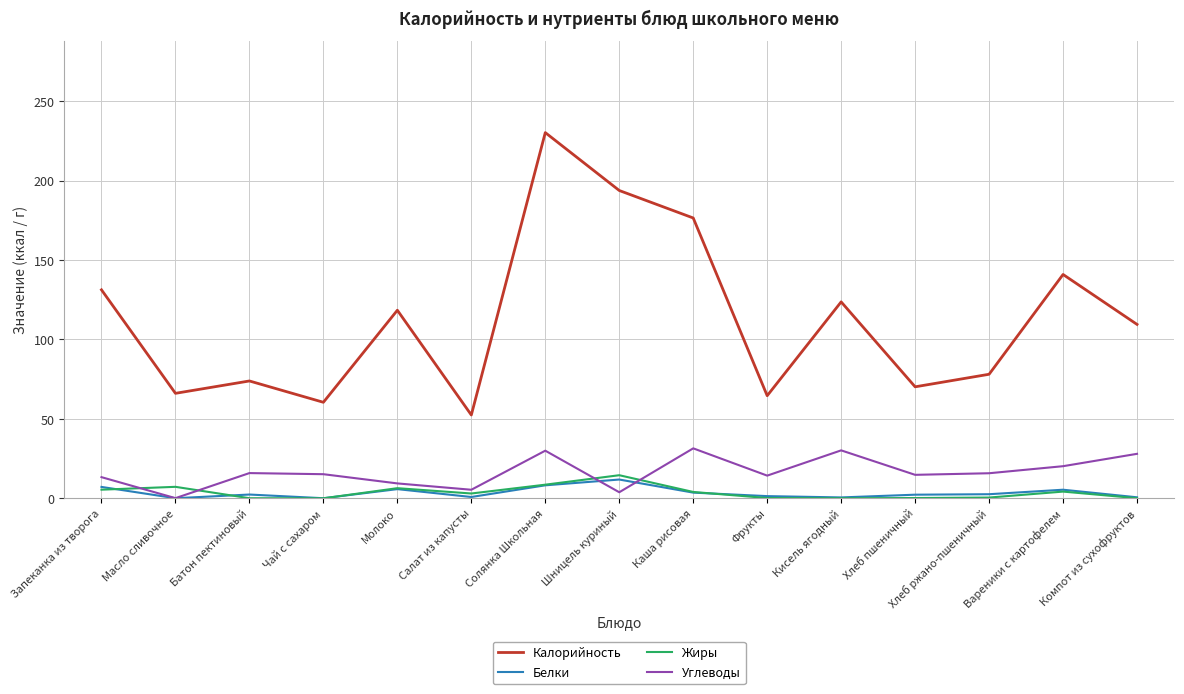

The Углеводы series shows 30.0 at Солянка Школьная. True or false?

True